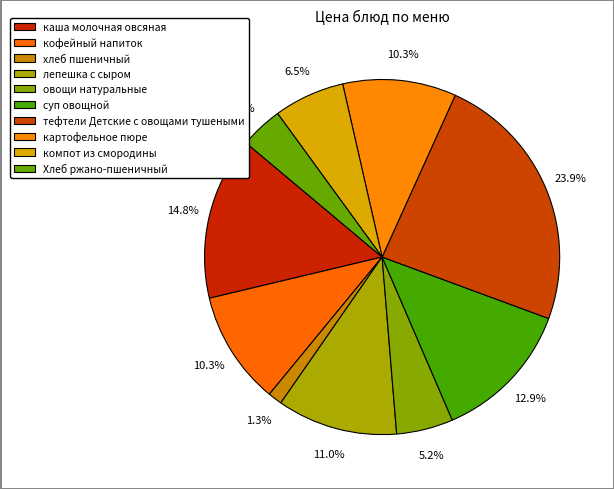

Count the number of slices in the pie.

10